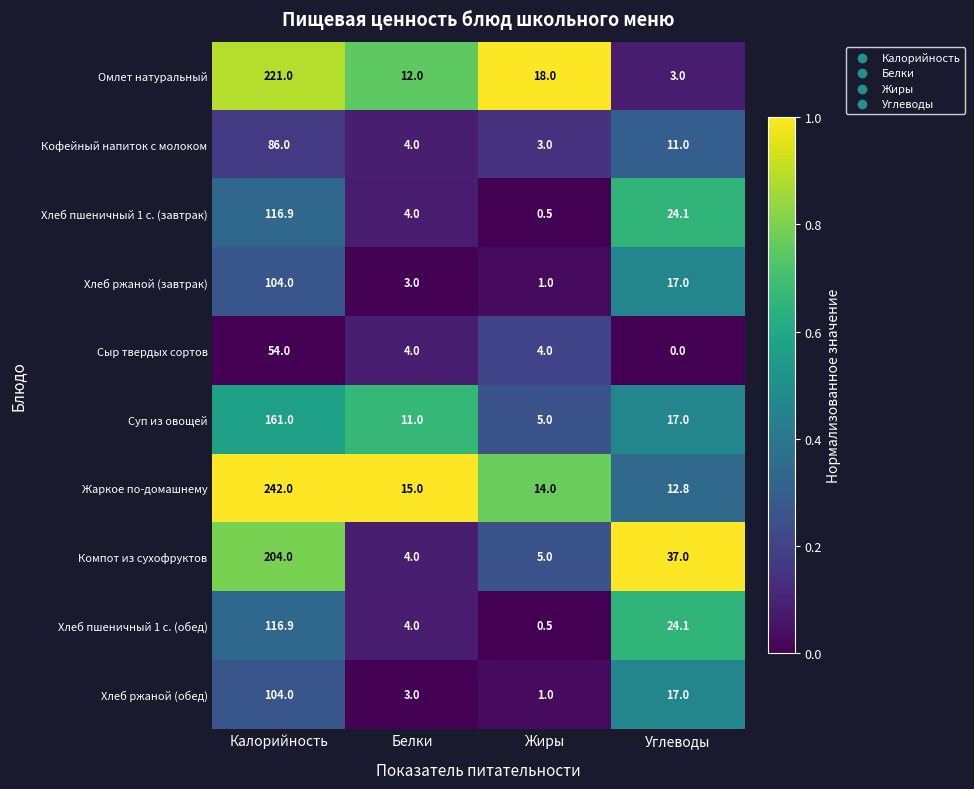

At how many categories does at least one series exceed 0?

4